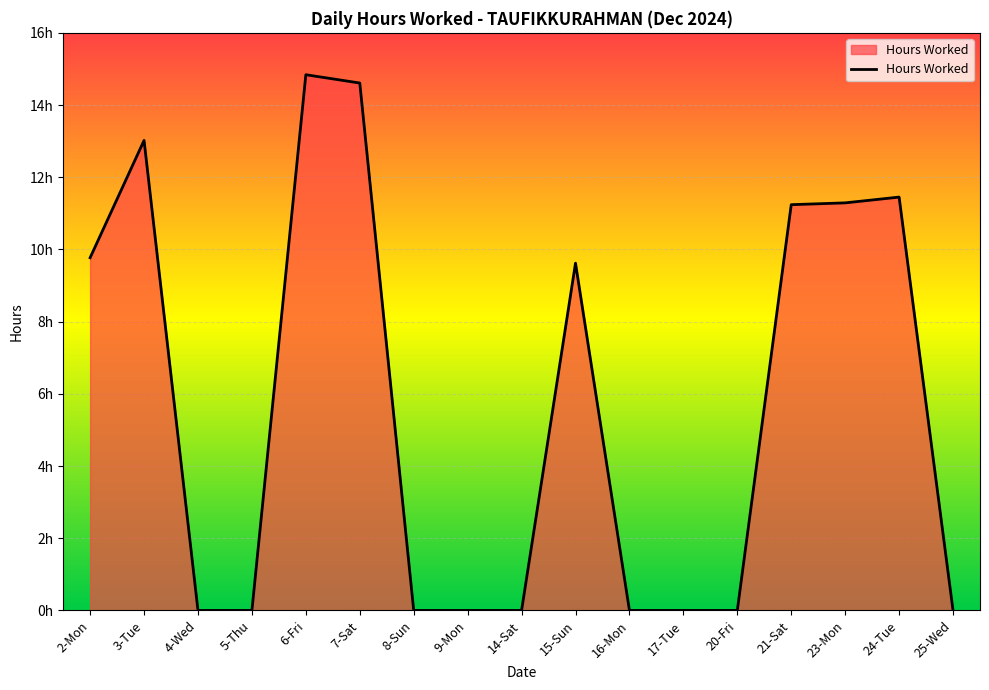

At which label is the value closest to 7?

15-Sun